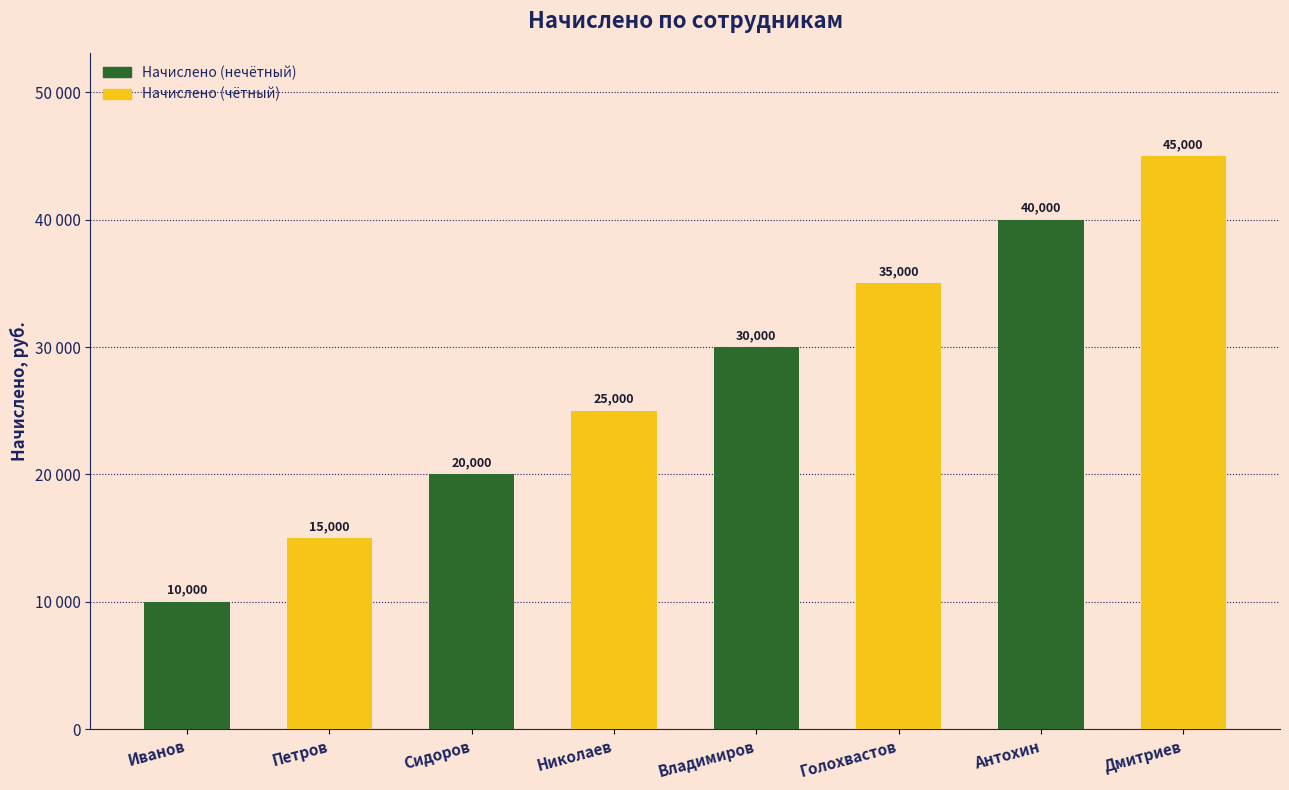

Between Петров and Иванов, which is larger?

Петров